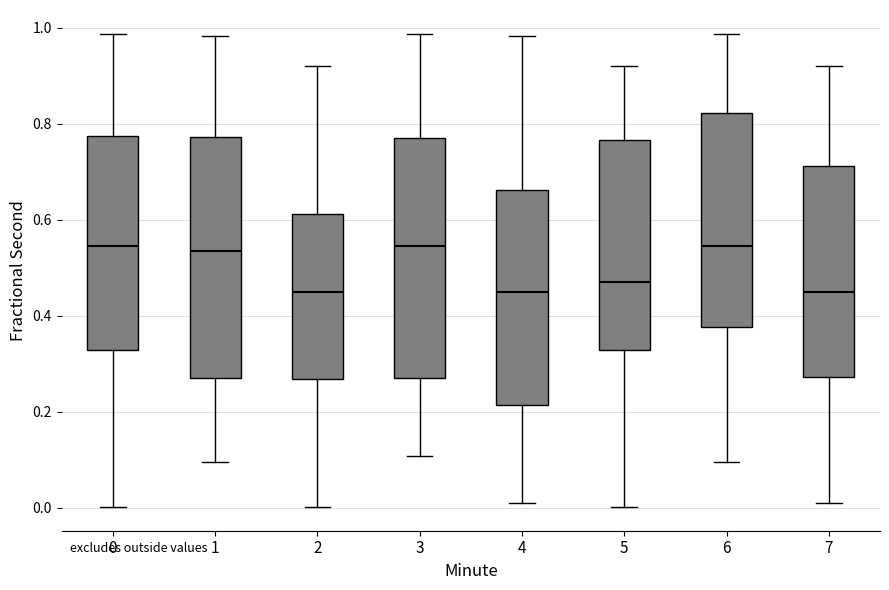

Where is the upper edge of the box at x = 2 on the y-axis? The values are not printed on the chart, so give them approximately, as read against the axis.

0.62